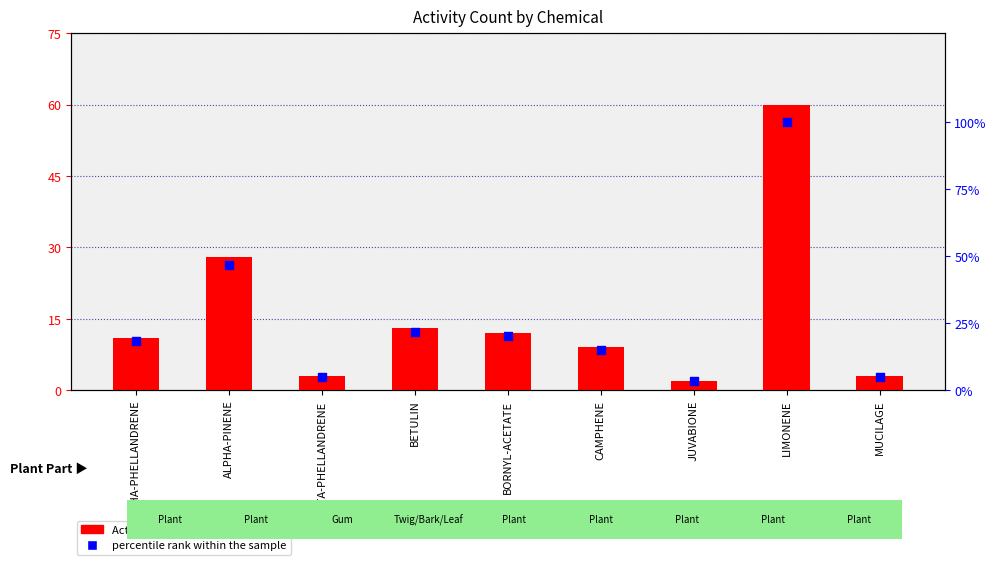

At how many categories does at least one series exceed 98?

1